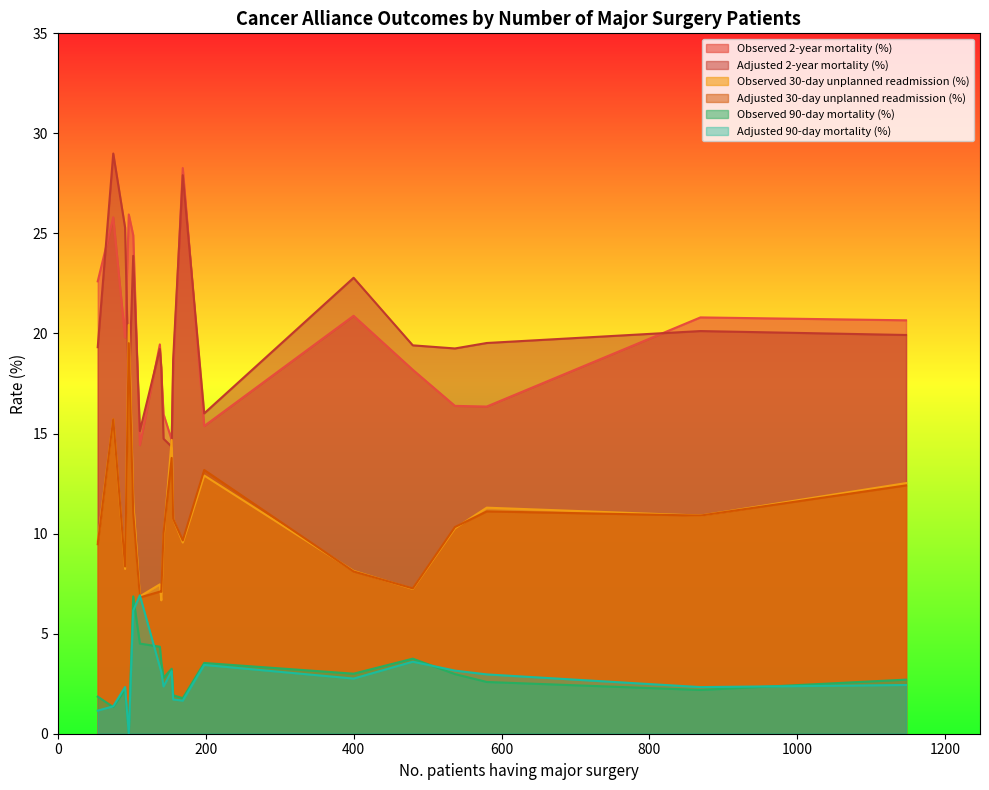

True or false: Observed 30-day unplanned readmission (%) and Adjusted 2-year mortality (%) cross at least once.

True